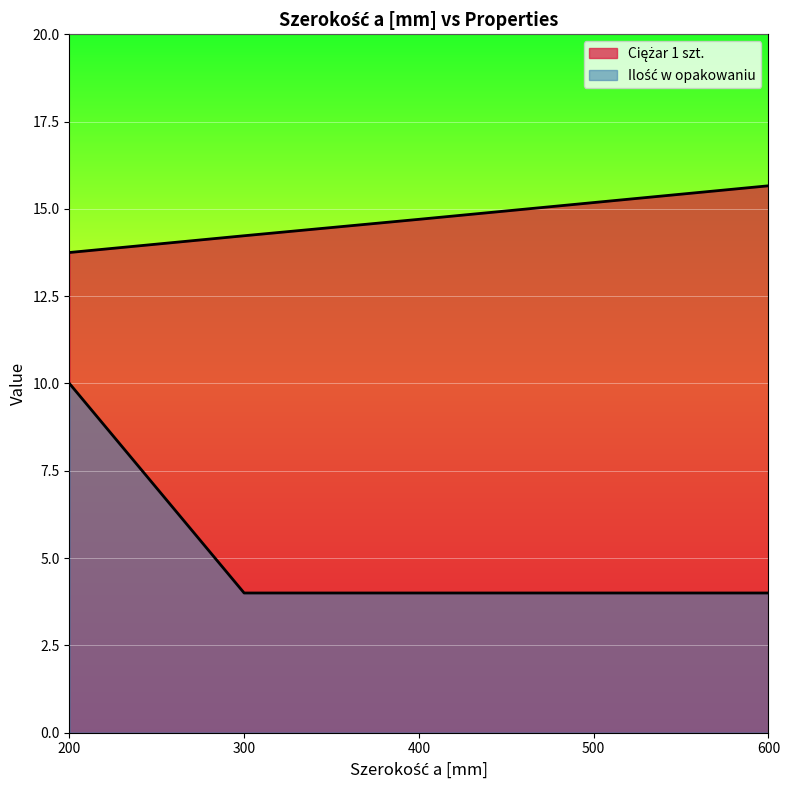

At 300, list the series in order from largest to smallest.

Ciężar 1 szt., Ilość w opakowaniu